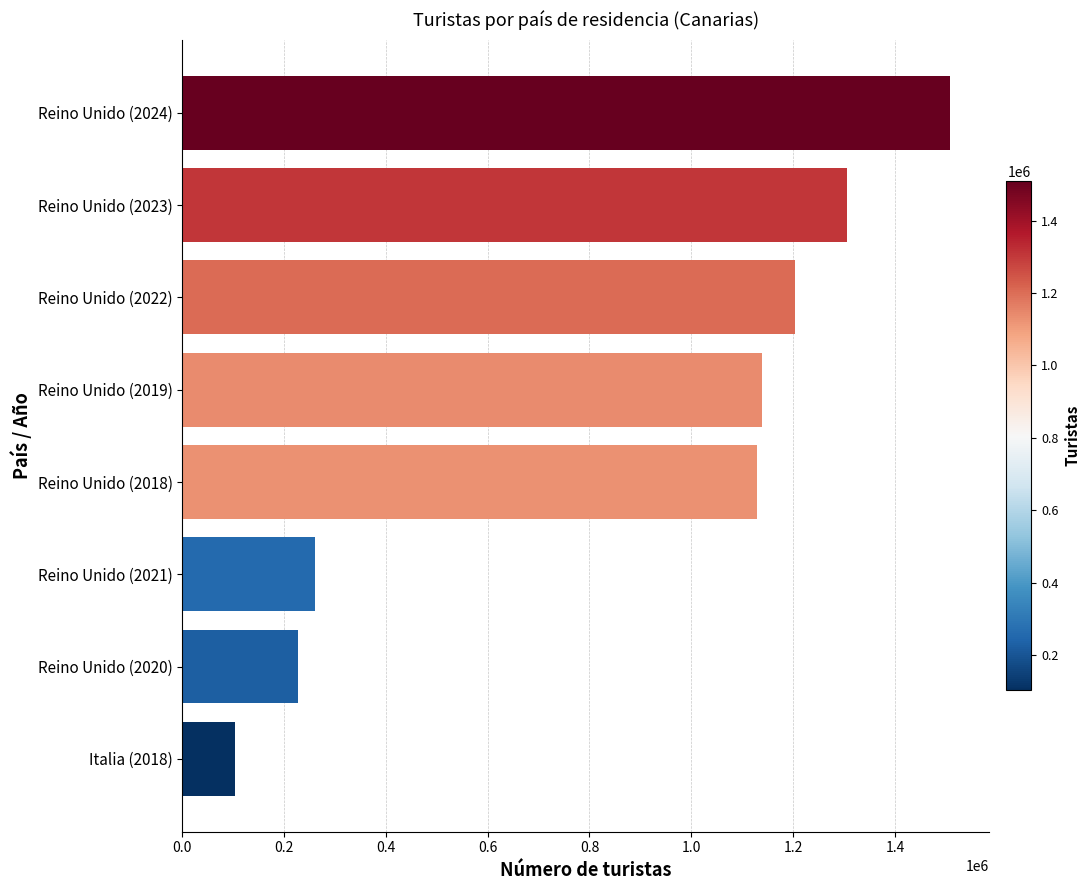

What is the difference between the maximum and second lowest values?

1281559